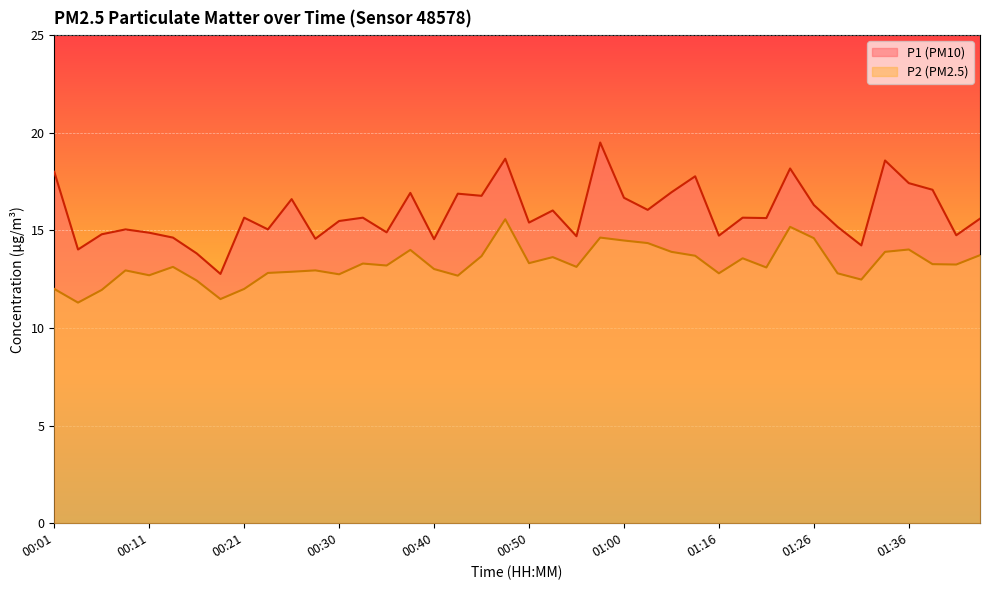

Which series changed the most between 00:45 and 00:52?

P1